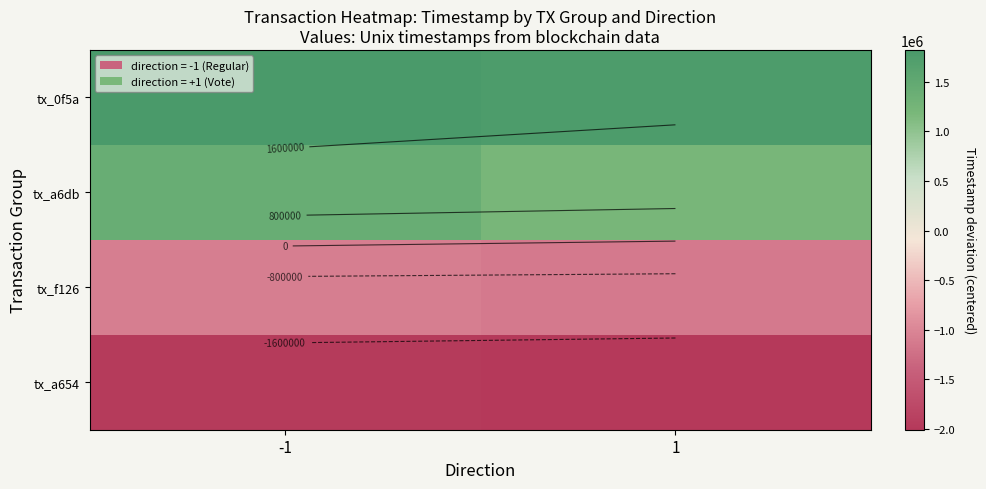

Is the value of tx_a654 at 1 greater than the value of tx_a6db at -1?

No